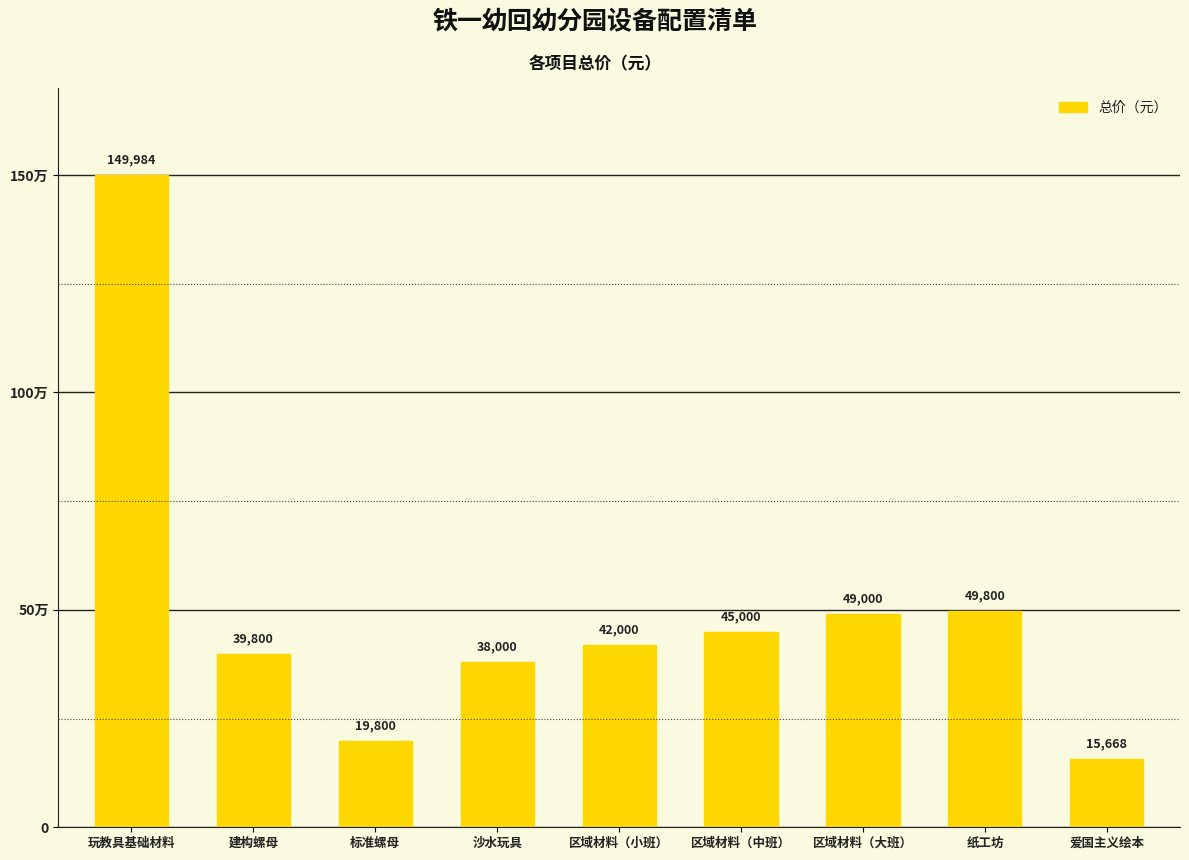

Rank the categories by value from lowest to highest.

爱国主义绘本, 标准螺母, 沙水玩具, 建构螺母, 区域材料（小班）, 区域材料（中班）, 区域材料（大班）, 纸工坊, 玩教具基础材料